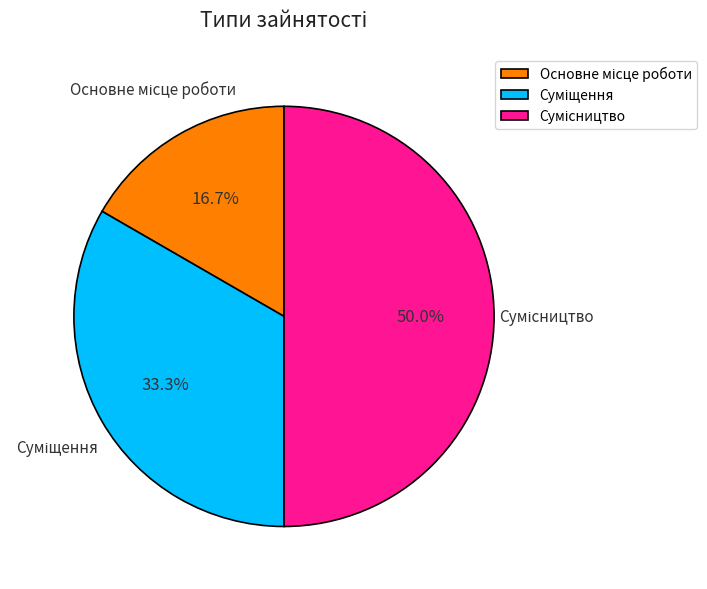

How many slices are in this pie chart?

3